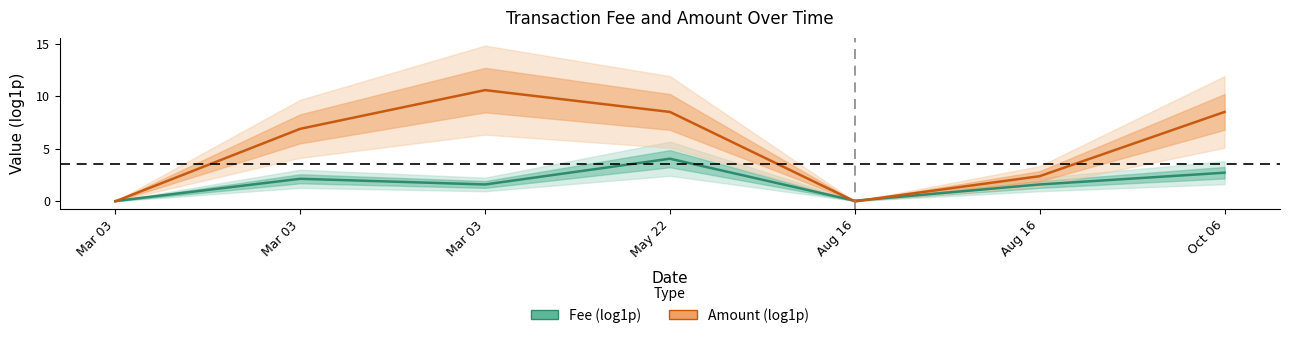

Which series ends up on top after the final intersection of Fee (log1p) and Amount (log1p)?

Amount (log1p)